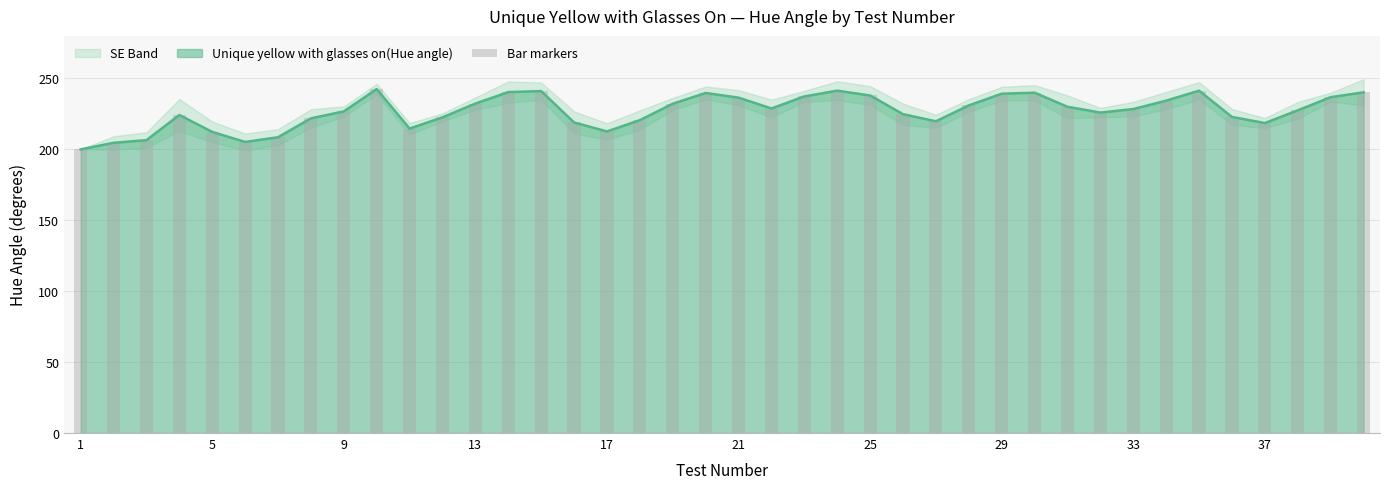

True or false: Unique yellow with glasses on(Hue angle) has a value of 110.7 at 17.

False